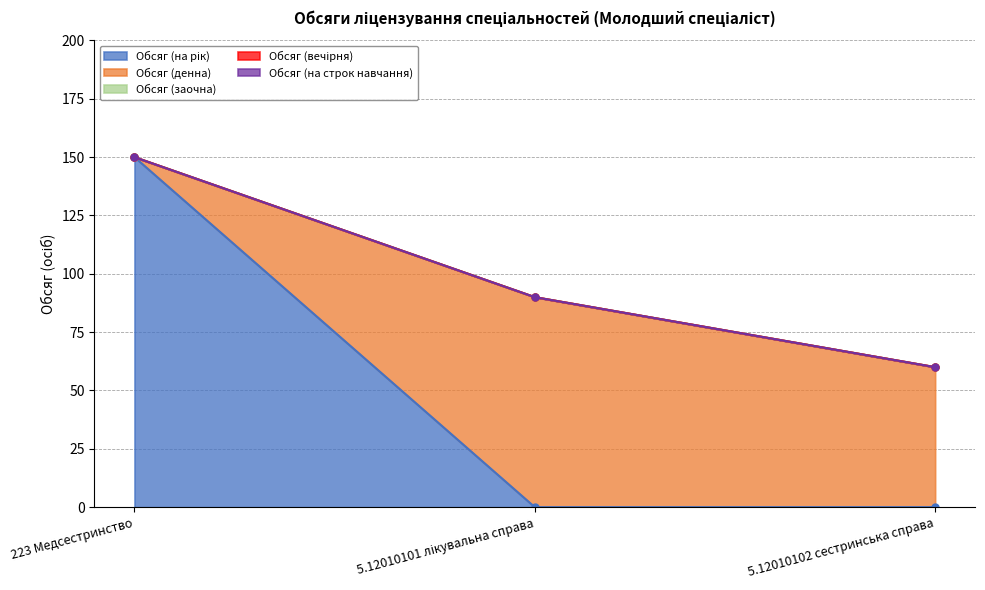

Between 223 Медсестринство and 5.12010101 лікувальна справа, which is larger?

223 Медсестринство